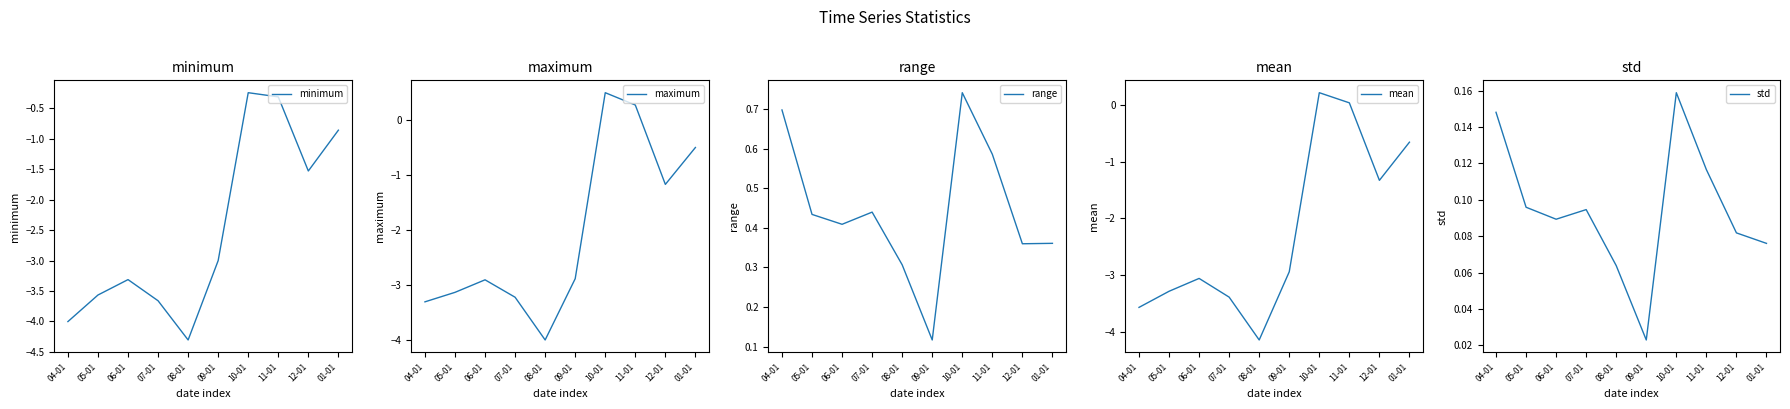

True or false: maximum and std cross at least once.

True